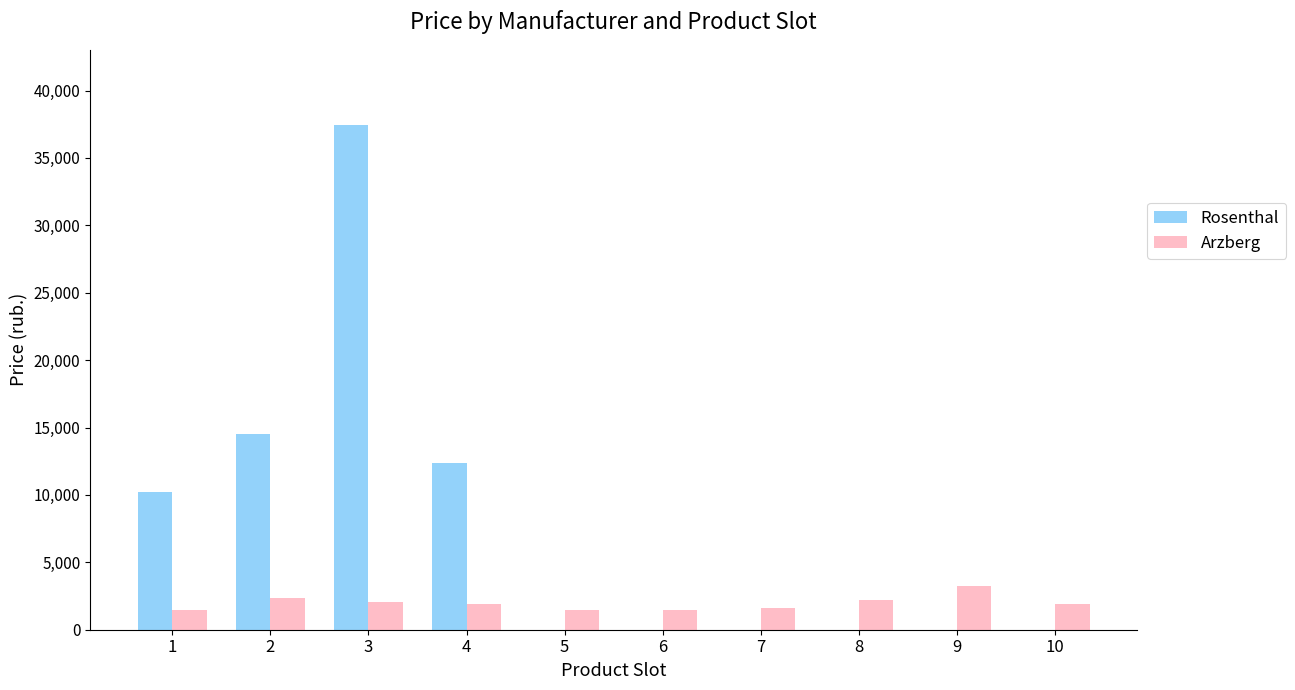

Between 1 and 2, which series saw the biggest shift?

Rosenthal